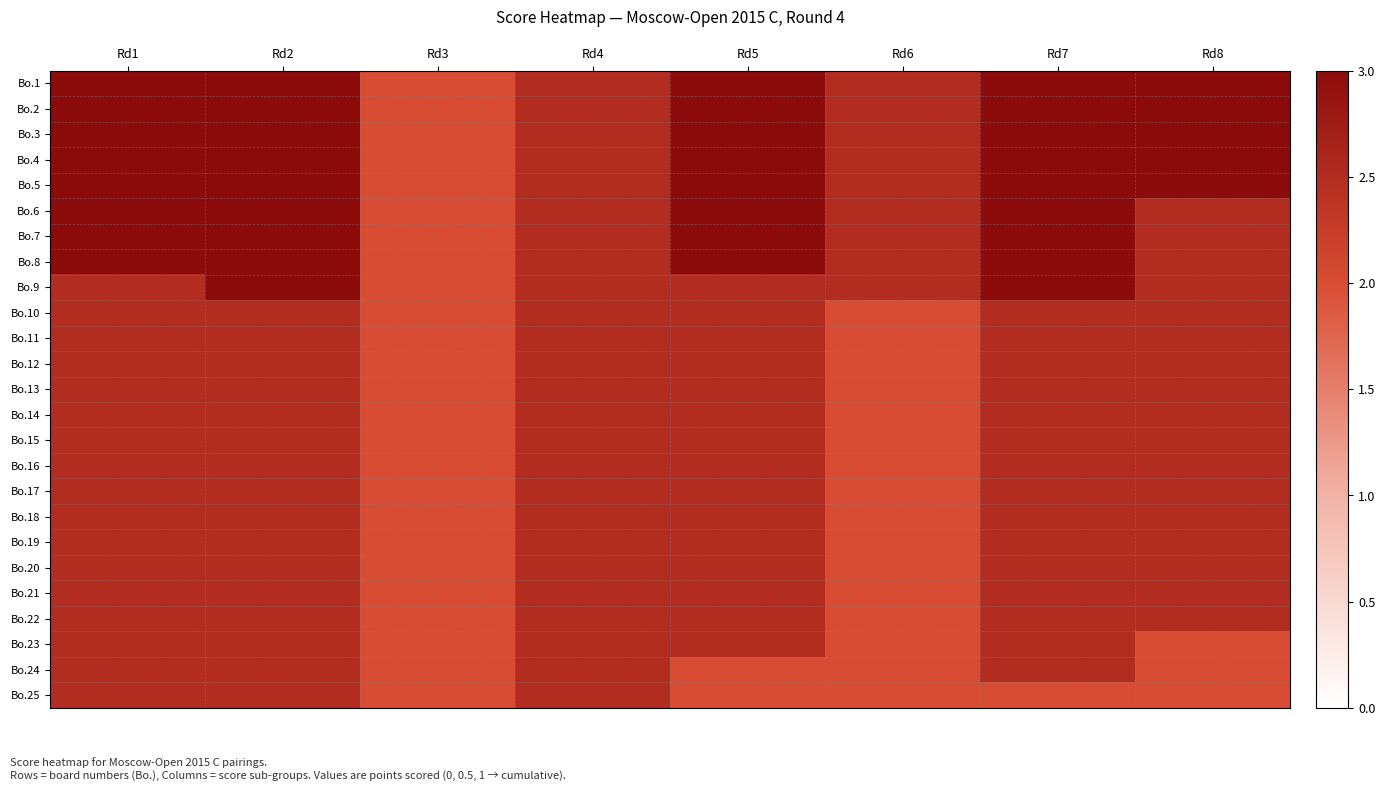

Which label corresponds to the largest value in the chart?

Rd1